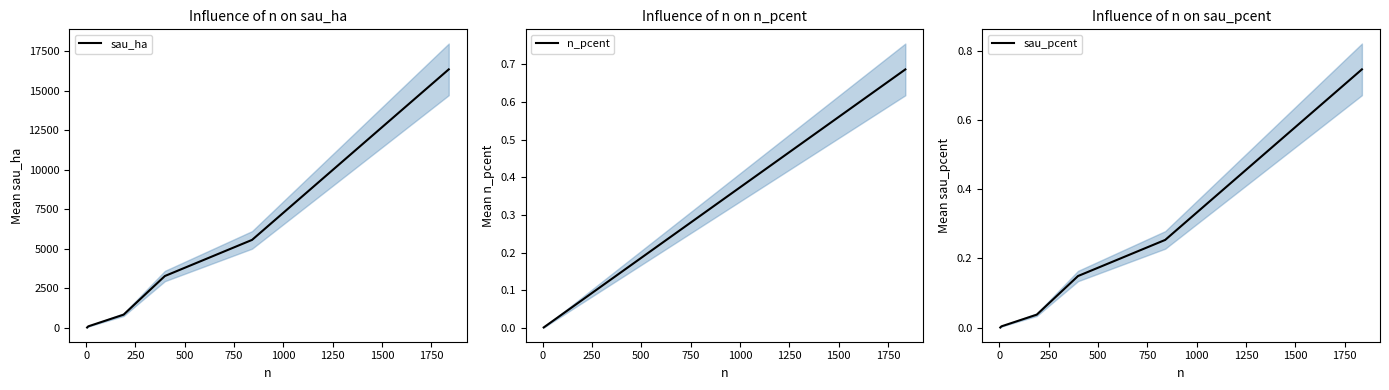

After their last crossing, which series has the higher values: n_pcent or sau_pcent?

sau_pcent